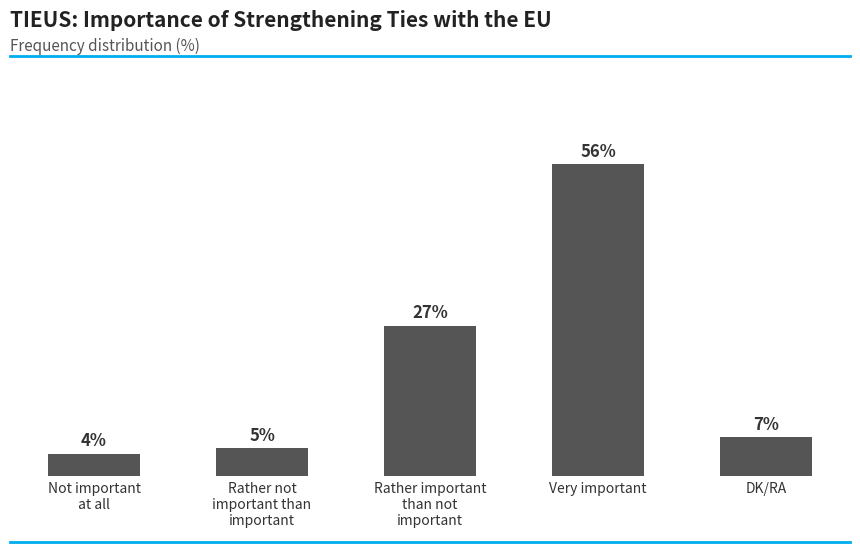

Which category has the highest value across all series?

Very important